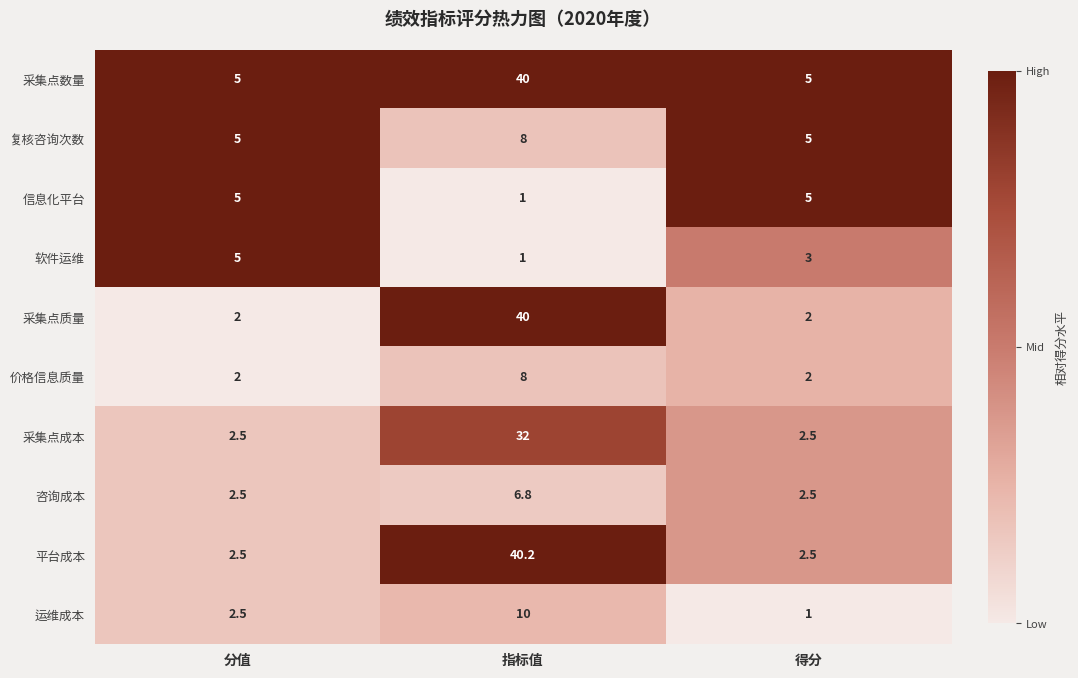

What is the sum of all 平台成本 values?

45.2